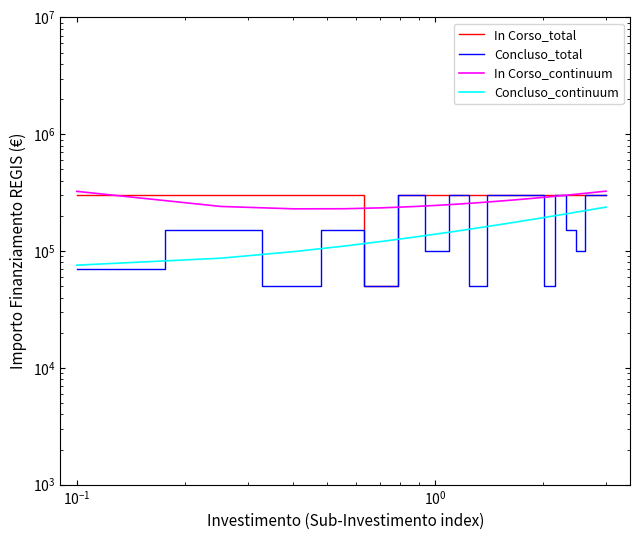

How many values in the Concluso_total series are below 300000?

10